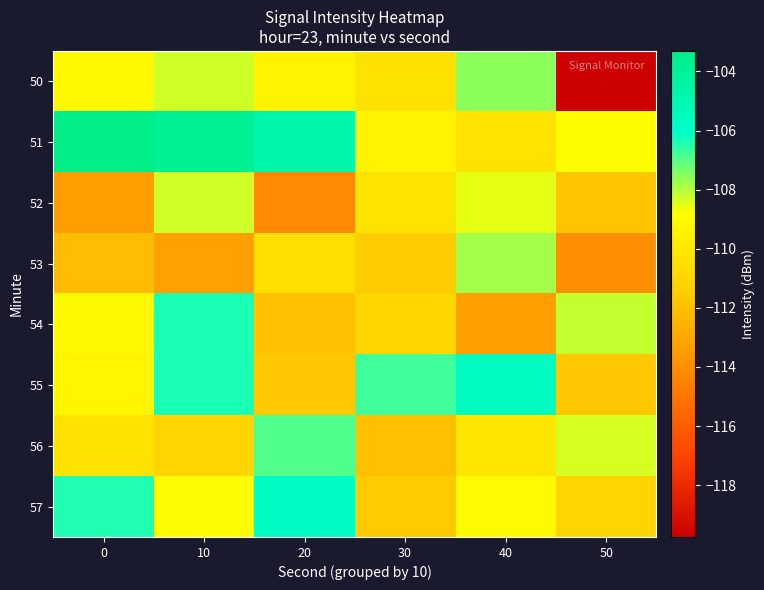

What is the total value across all series at 30?

-882.8